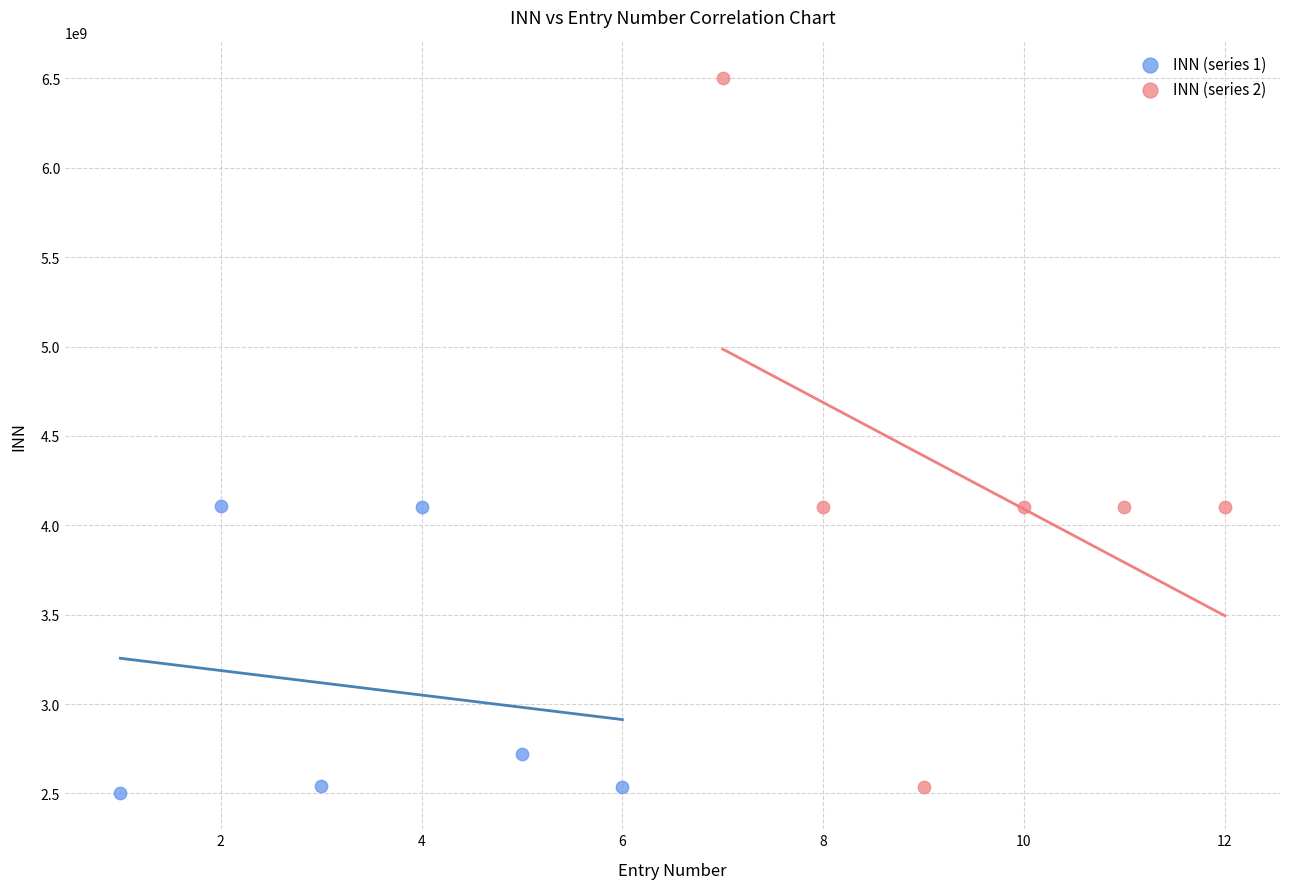

Which series has the largest Y range (max minus min)?

INN (series 2)